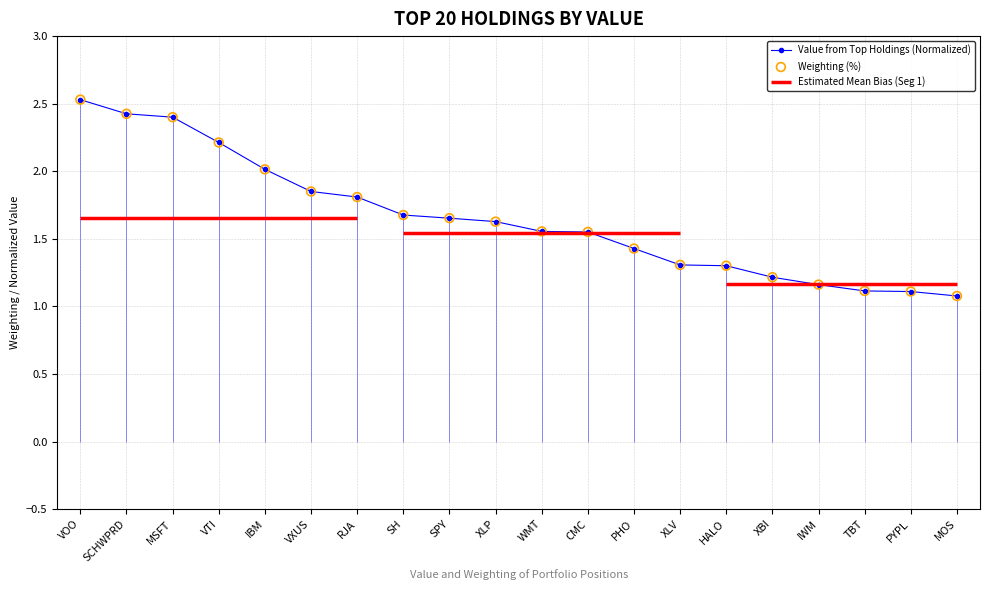

Which series has the largest total across all categories?

Value from Top Holdings (Normalized)